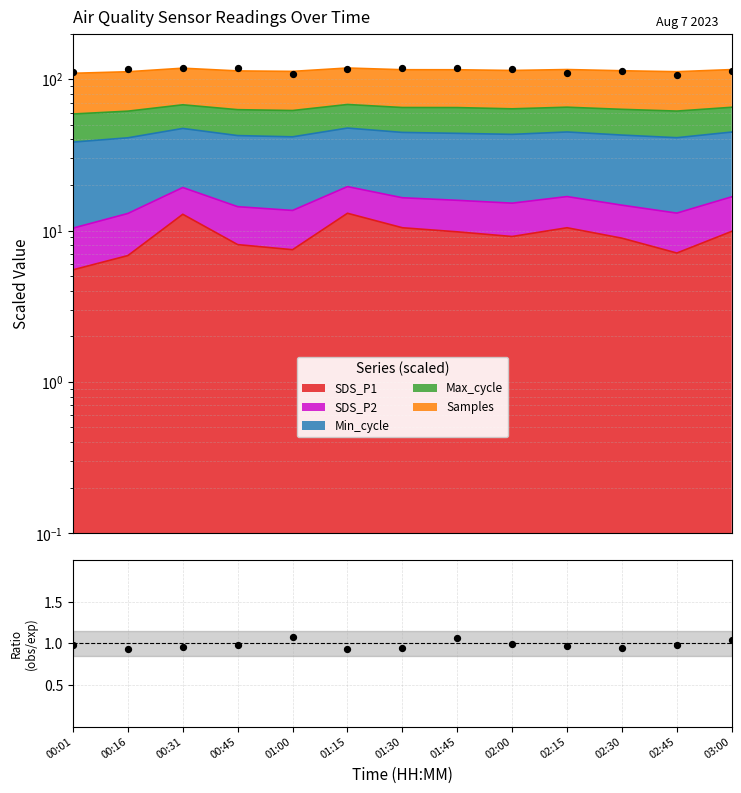

At which category is the sum across all series the highest?

01:45